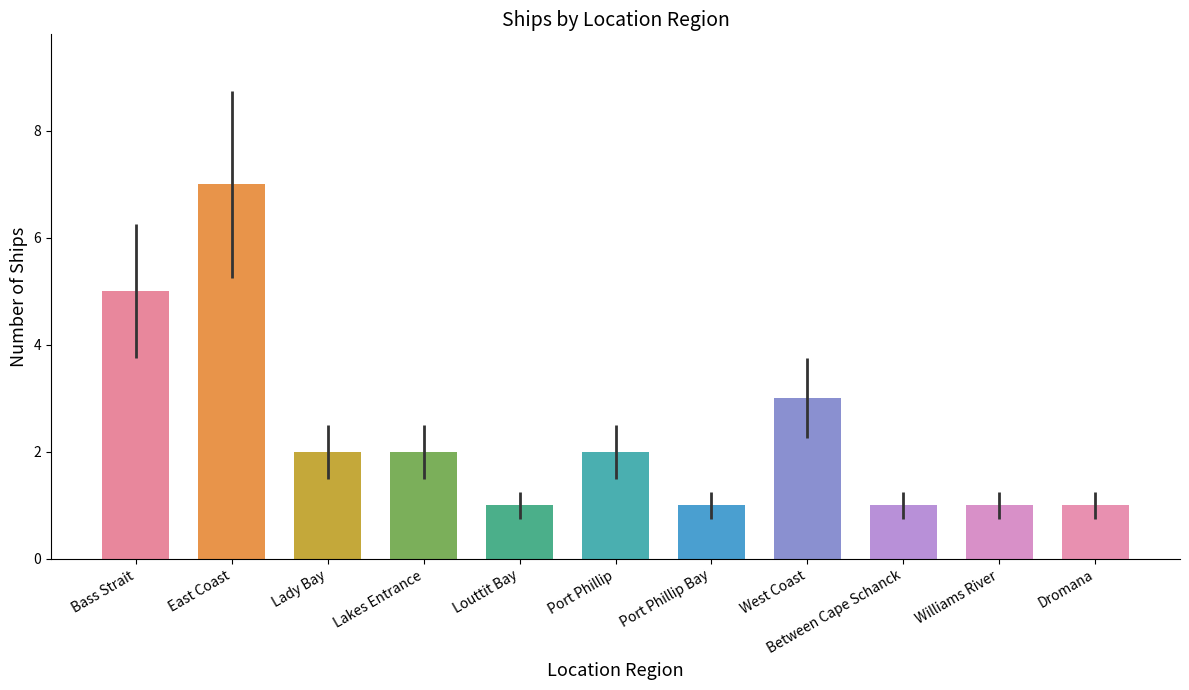

At which category does the chart reach its peak across all series?

East Coast